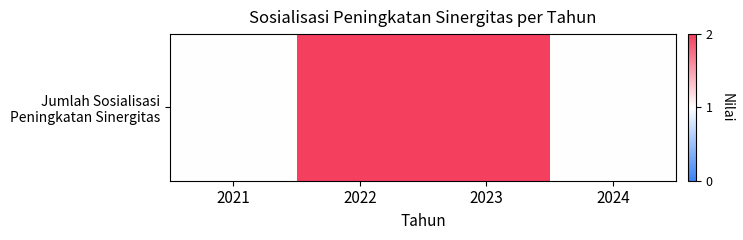

Rank the categories by value from lowest to highest.

2021, 2024, 2022, 2023